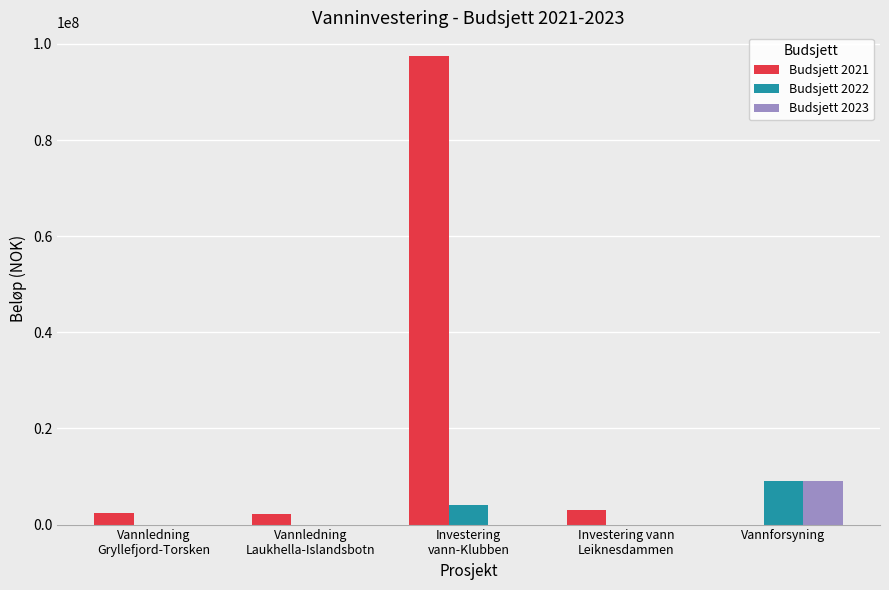

What is the total value across all series at Vannforsyning?

18000000